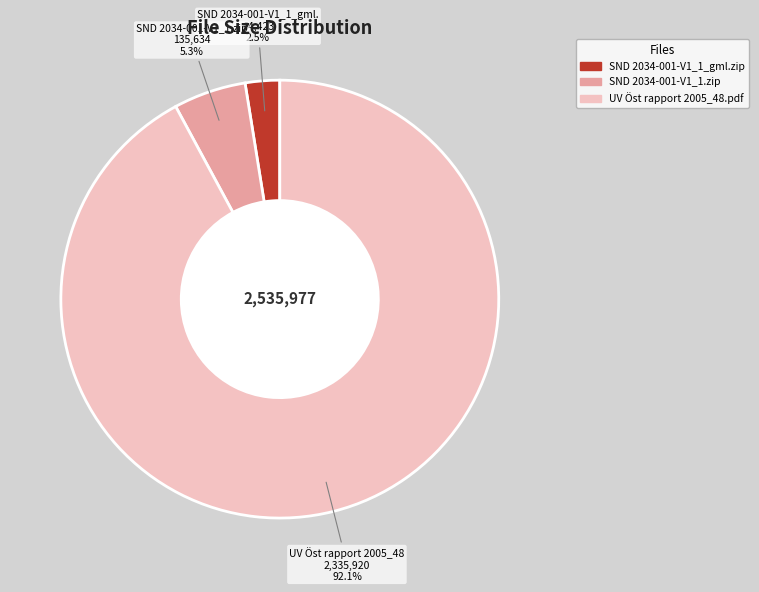

Rank the categories by value from highest to lowest.

UV Öst rapport 2005_48.pdf, SND 2034-001-V1_1.zip, SND 2034-001-V1_1_gml.zip